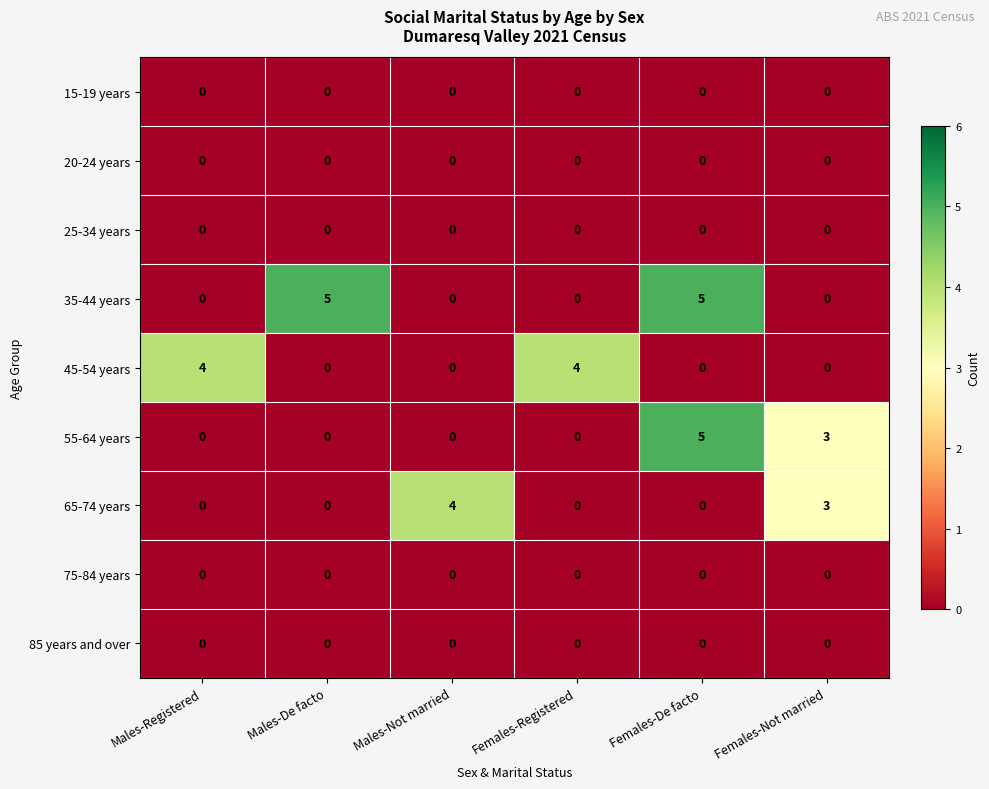

Which series has the largest total across all categories?

35-44 years